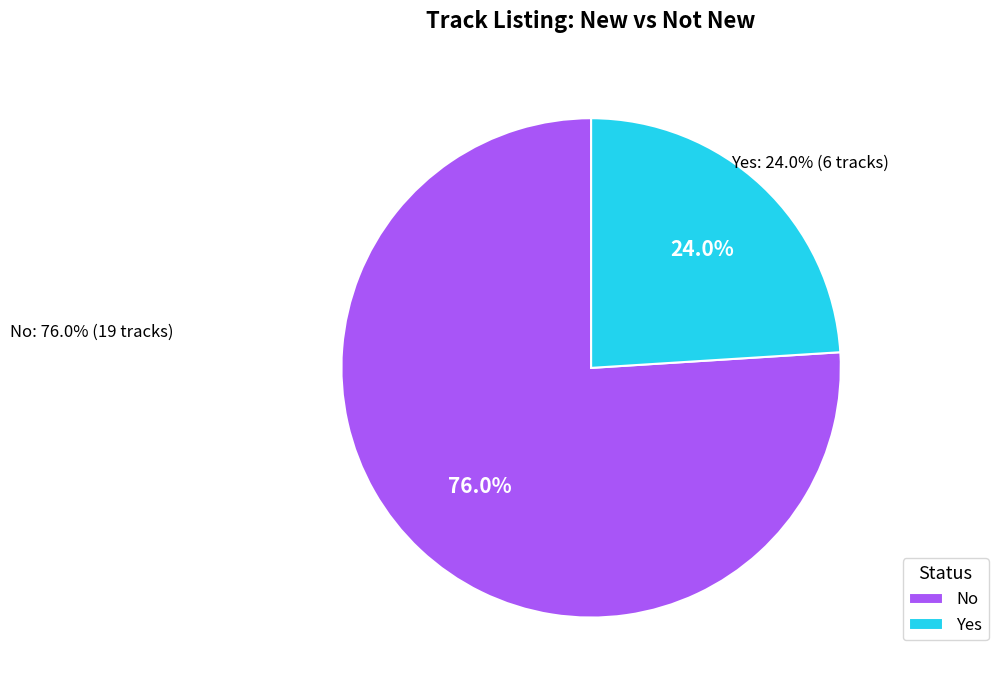

Count the number of slices in the pie.

2